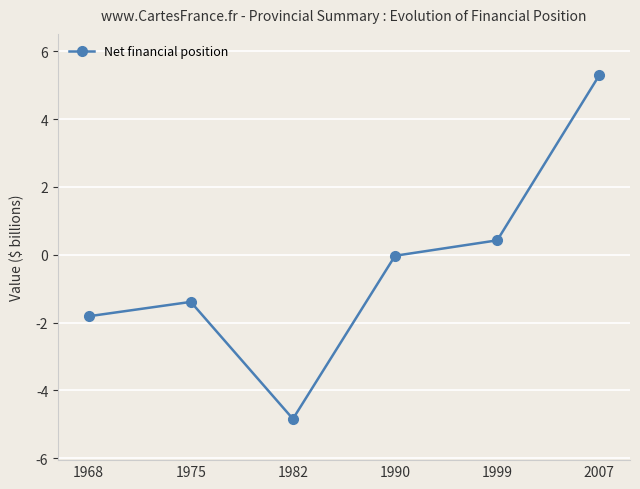

Rank the categories by value from highest to lowest.

2007, 1999, 1990, 1975, 1968, 1982